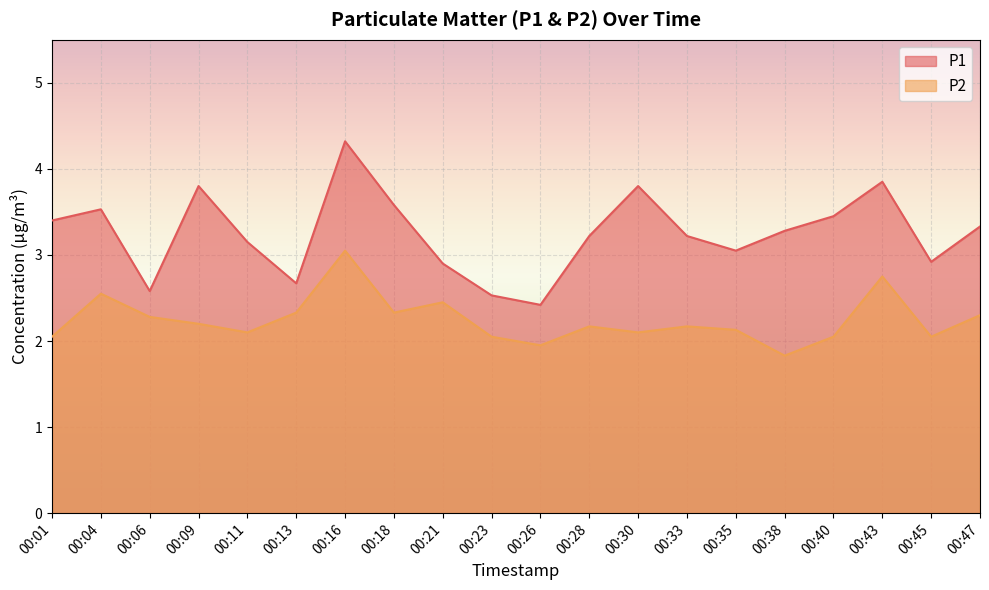

Reading left to right, what are all the values shown in this chart?

P1: 3.4	3.5	2.6	3.8	3.1	2.7	4.3	3.6	2.9	2.5	2.4	3.2	3.8	3.2	3.0	3.3	3.5	3.9	2.9	3.3
P2: 2.0	2.5	2.3	2.2	2.1	2.3	3.0	2.3	2.5	2.0	1.9	2.2	2.1	2.2	2.1	1.8	2.0	2.8	2.0	2.3